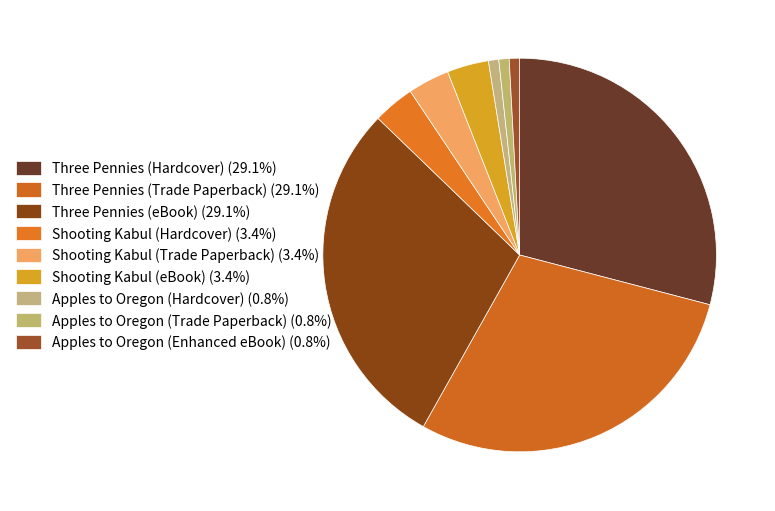

What is the ratio of the value at Three Pennies (eBook) to the value at Apples to Oregon (Hardcover)?

34.3